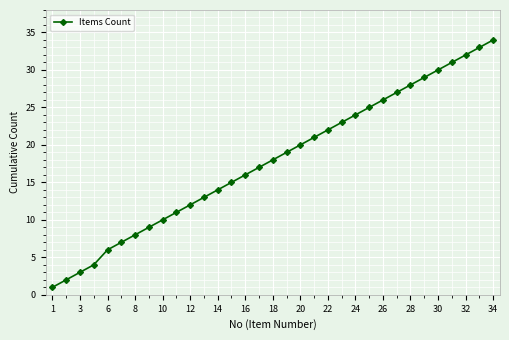

What is the difference between the maximum and minimum values?

33